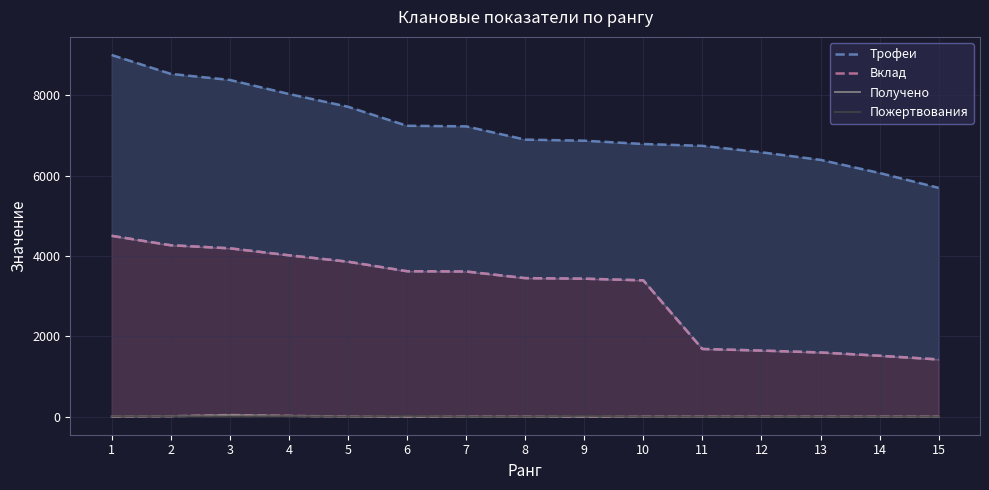

True or false: Вклад has a value of 4015 at 4.

True